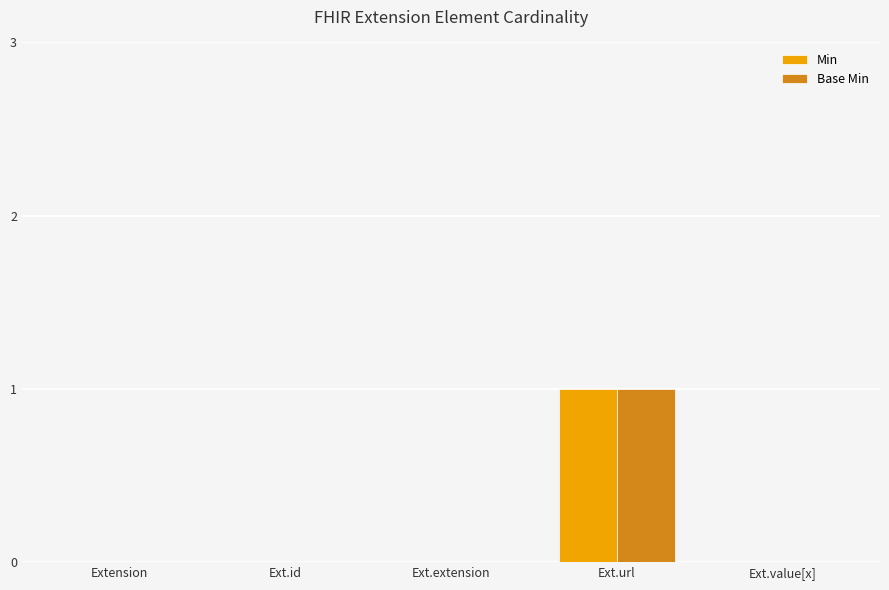

At which category is the sum across all series the highest?

Ext.url